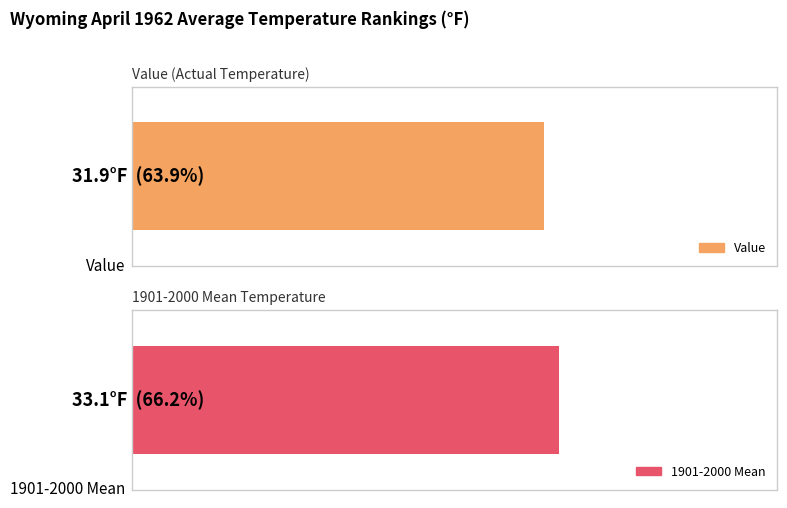

What are all the series names shown in the legend?

Value, 1901-2000 Mean